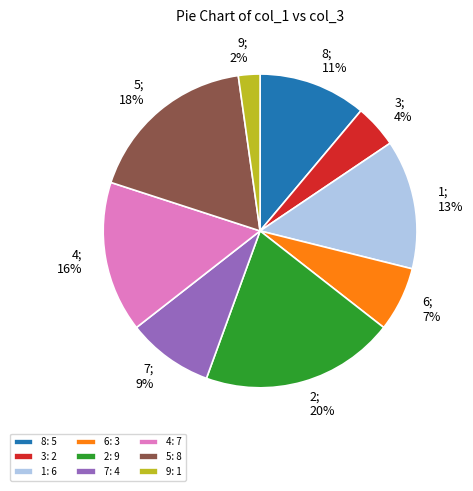

Is the sum of 8: 5 and 3: 2 greater than half?

No